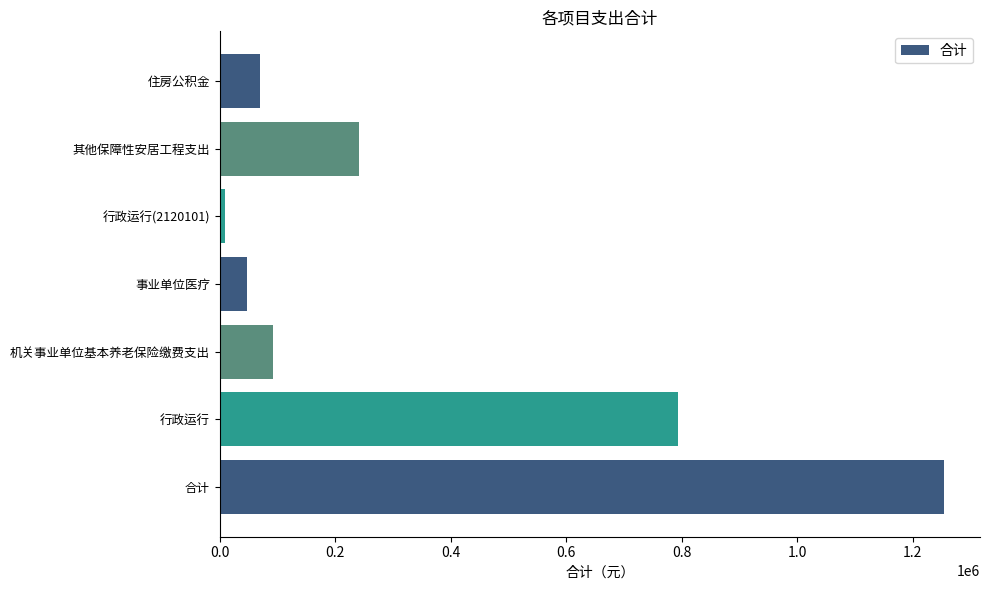

List the labels in order of value, smallest first.

行政运行(2120101), 事业单位医疗, 住房公积金, 机关事业单位基本养老保险缴费支出, 其他保障性安居工程支出, 行政运行, 合计